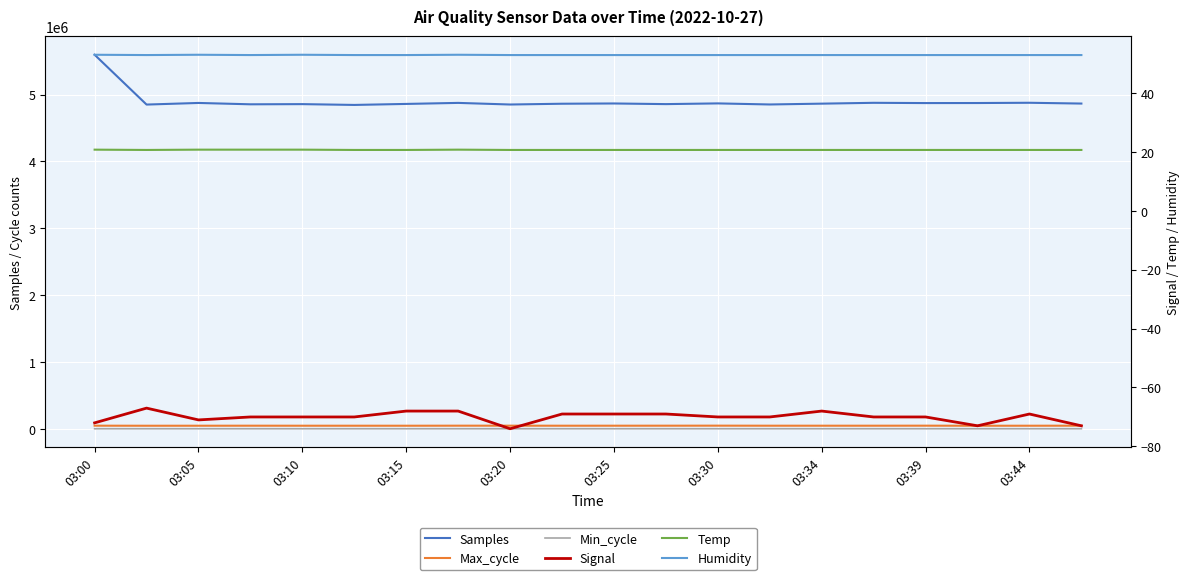

True or false: Max_cycle has a value of 45918.0 at 03:20.

True